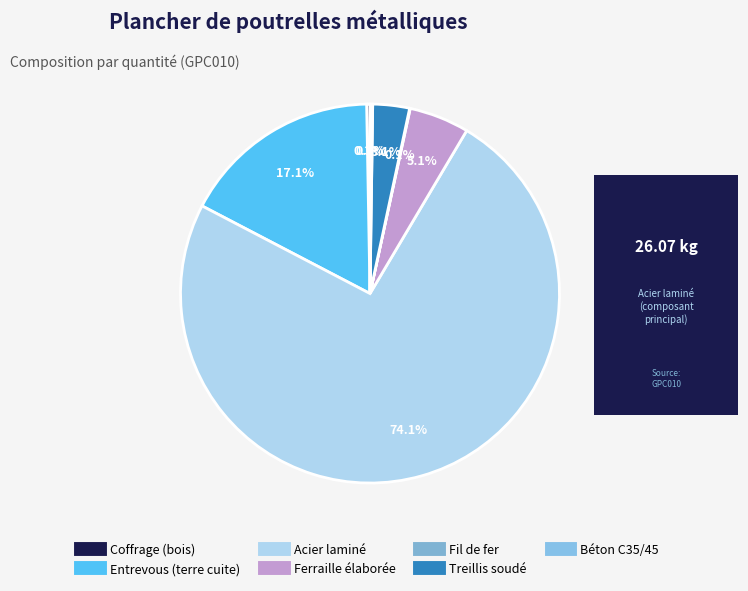

Rank the categories by value from highest to lowest.

Acier laminé, Entrevous (terre cuite), Ferraille élaborée, Treillis soudé, Coffrage (bois), Béton C35/45, Fil de fer